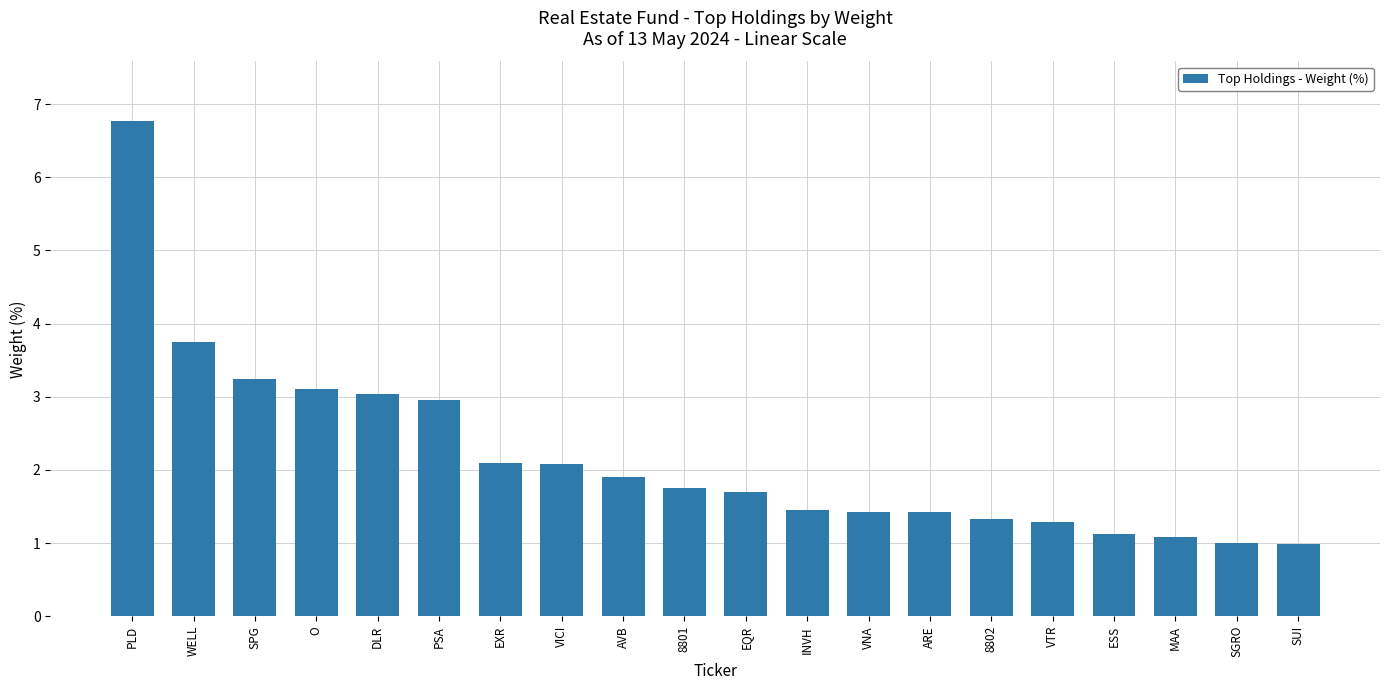

Does the chart contain any negative values?

No